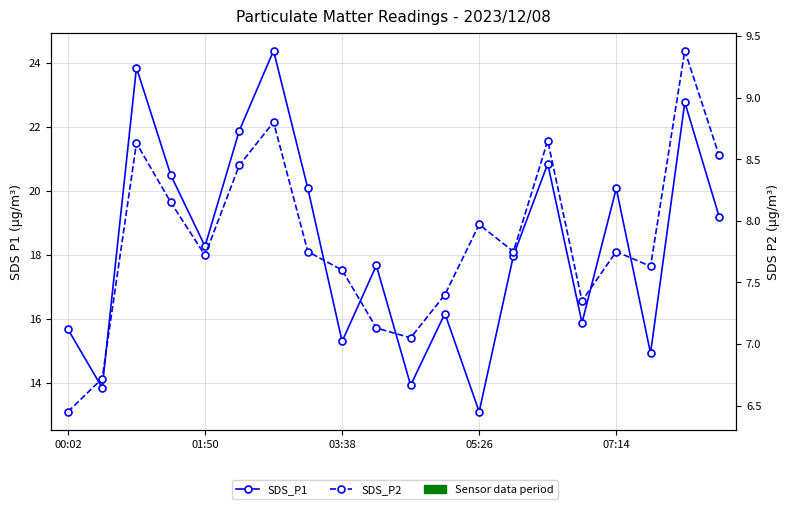

What is the total value across all series at 9?

24.8